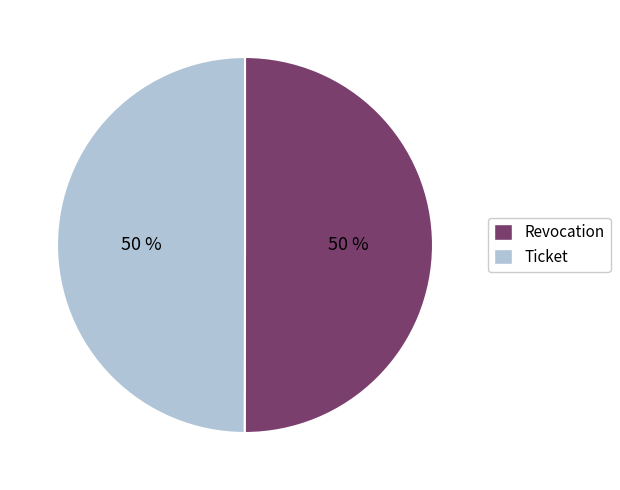

Approximately how many times larger is the value at Ticket compared to Revocation?

1.0